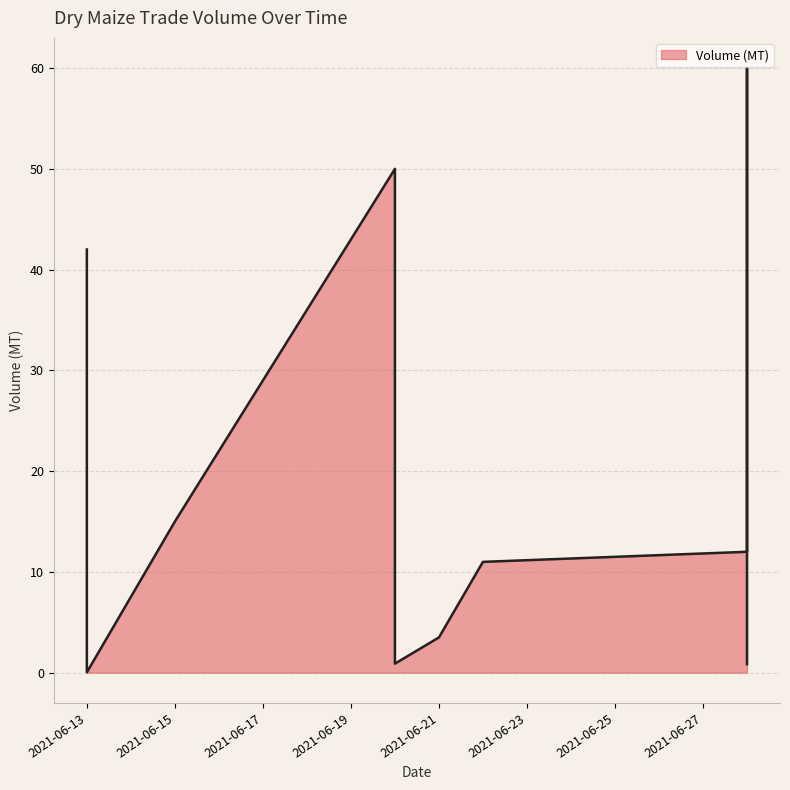

Which has a higher value, 2021-06-28 or 2021-06-28?

2021-06-28